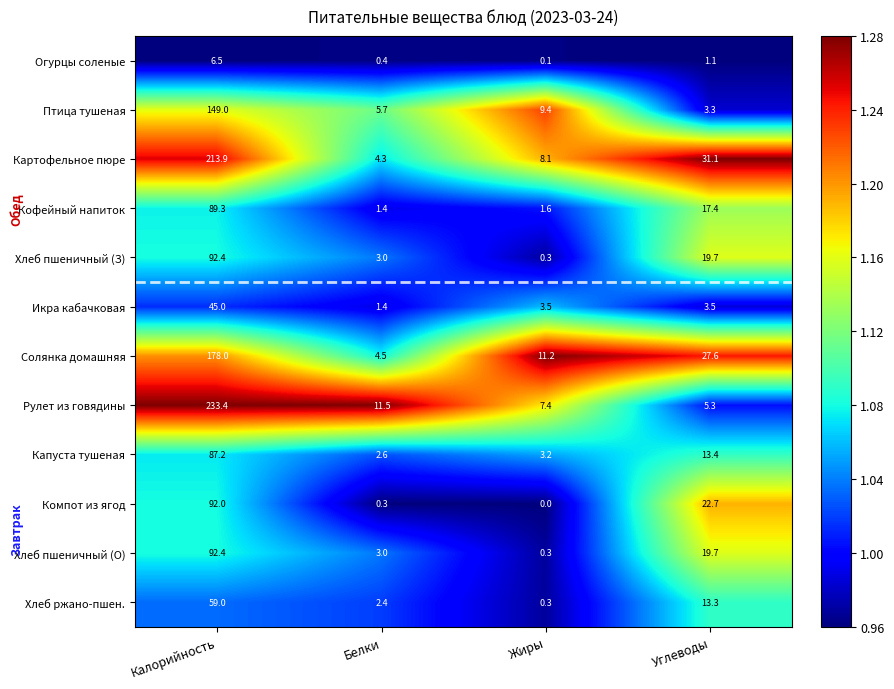

What is the difference between the highest and lowest values at Белки?

11.2